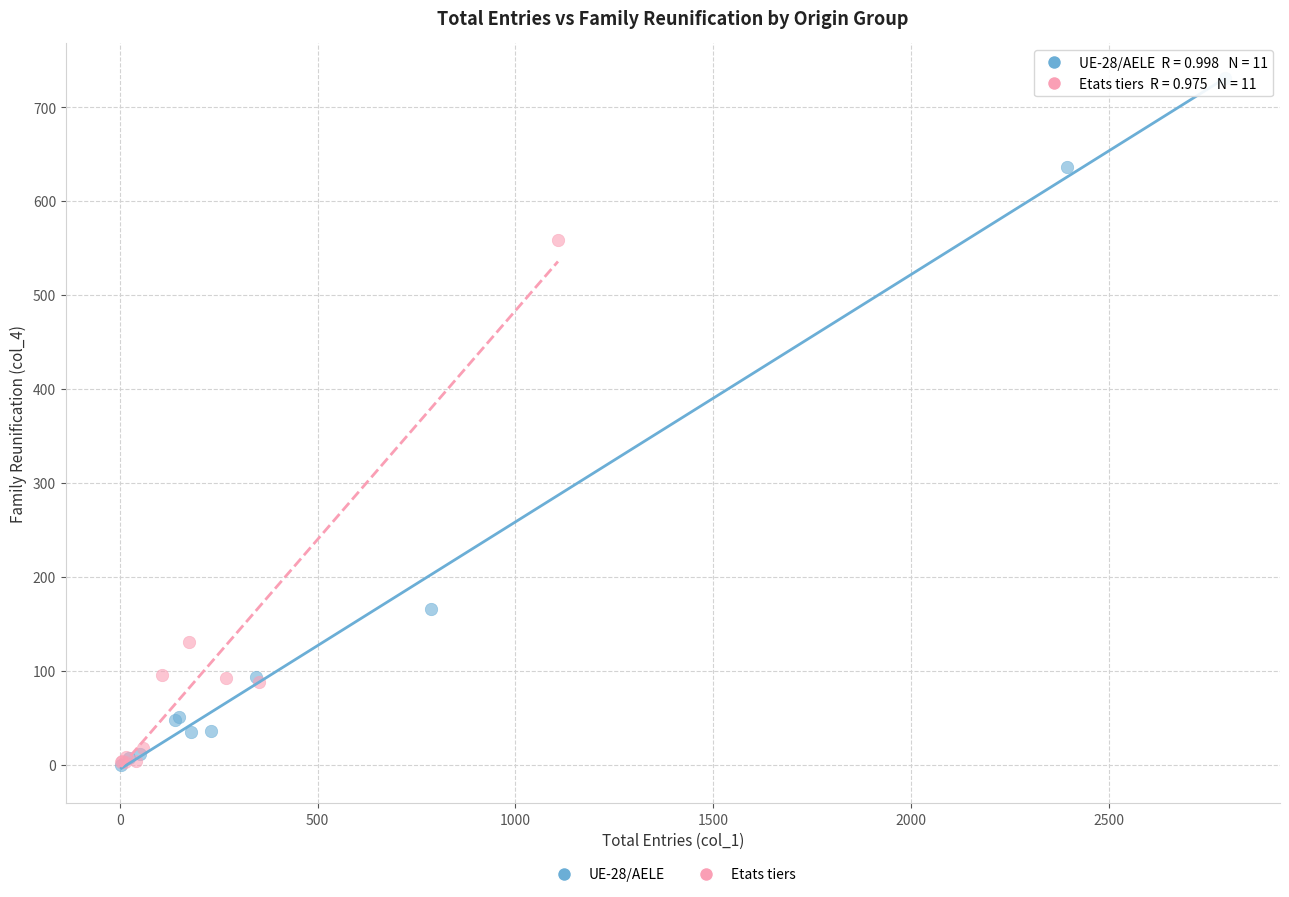

Which series contains the highest Y value?

UE-28/AELE